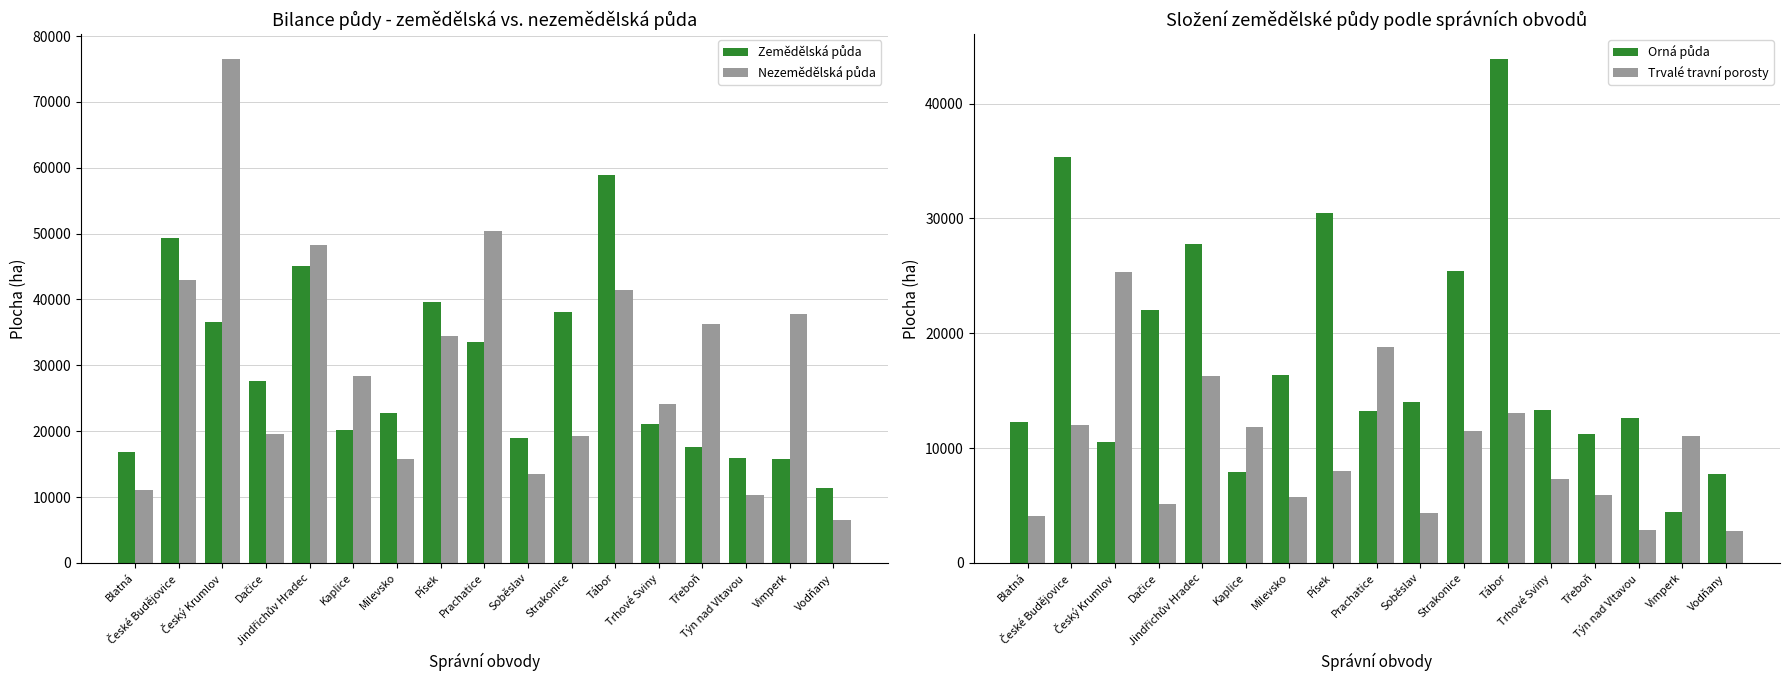

What is the label of the 1st bar from the right?

Vodňany